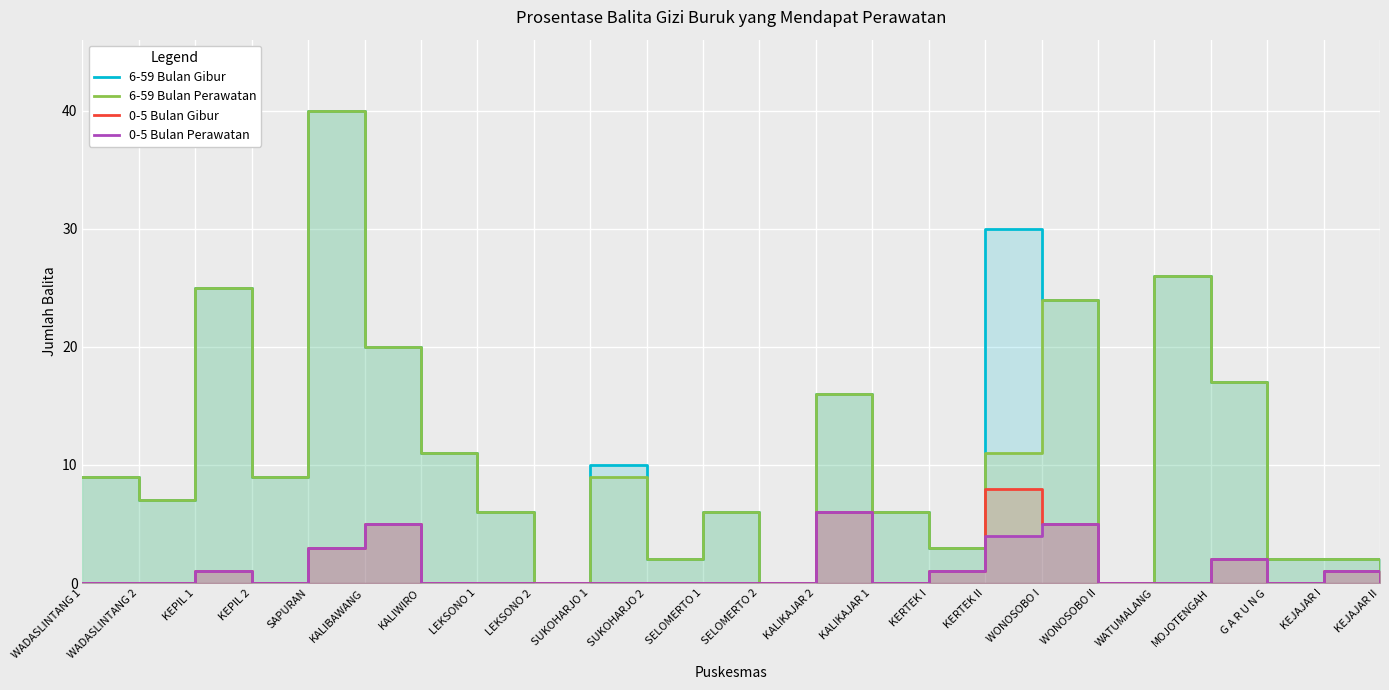

What is the label of the 7th point from the right?

WONOSOBO I